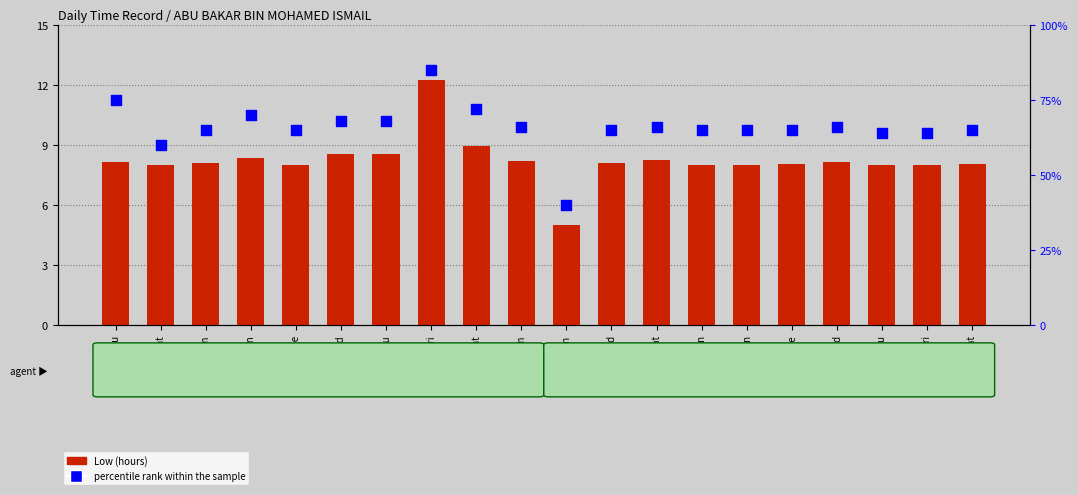

Which series has the largest total across all categories?

percentile rank within the sample